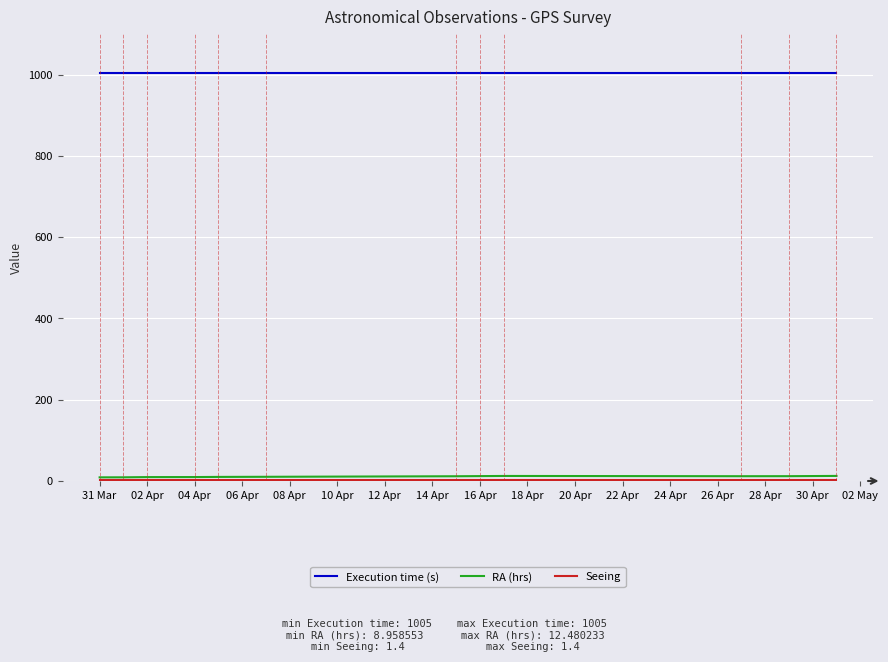

Which series has the largest total across all categories?

Execution time (s)